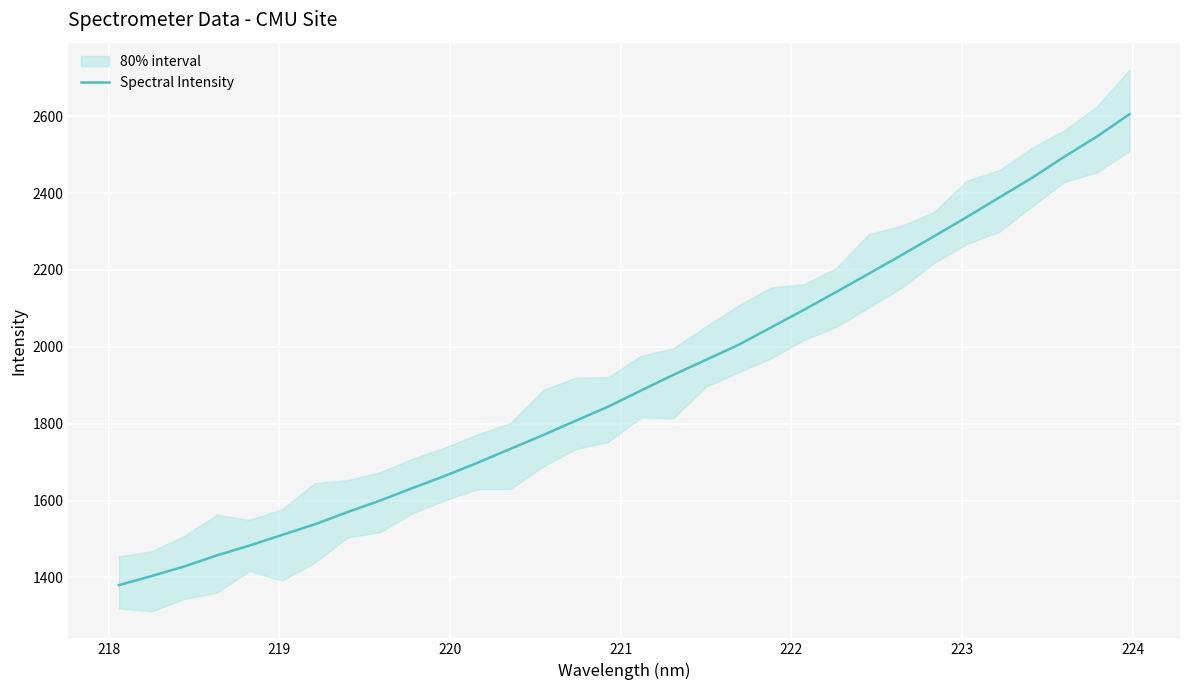

How many values are below 1885?

16